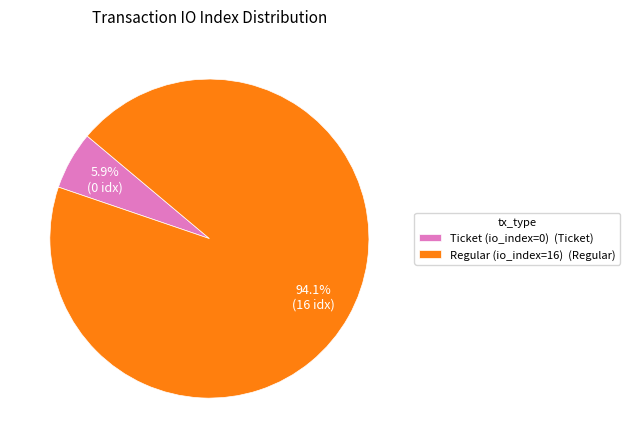

Does Ticket (io_index=0) (Ticket) represent more than half of the total?

No